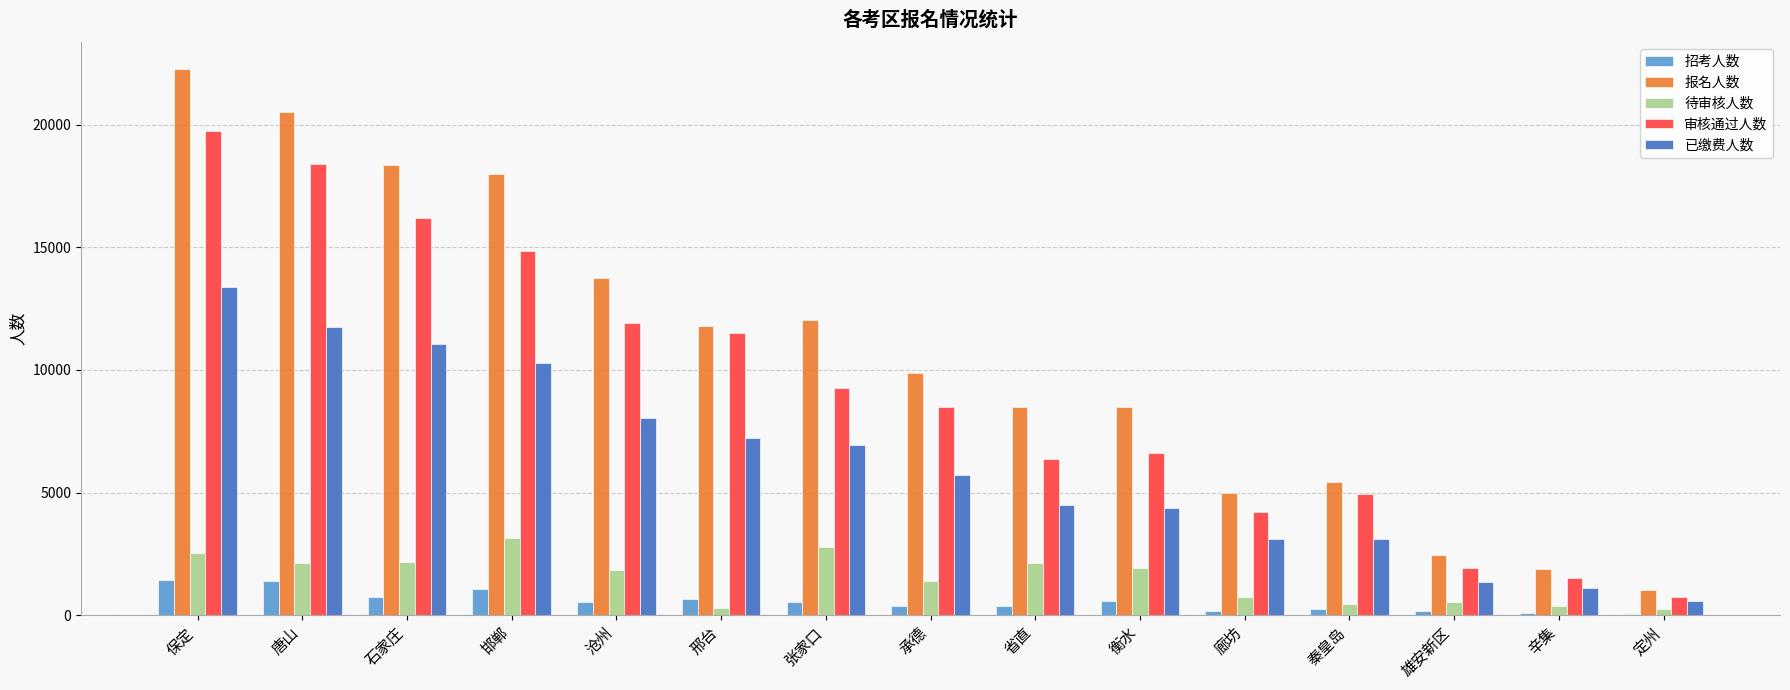

Where does the 审核通过人数 series first go above 8475?

保定